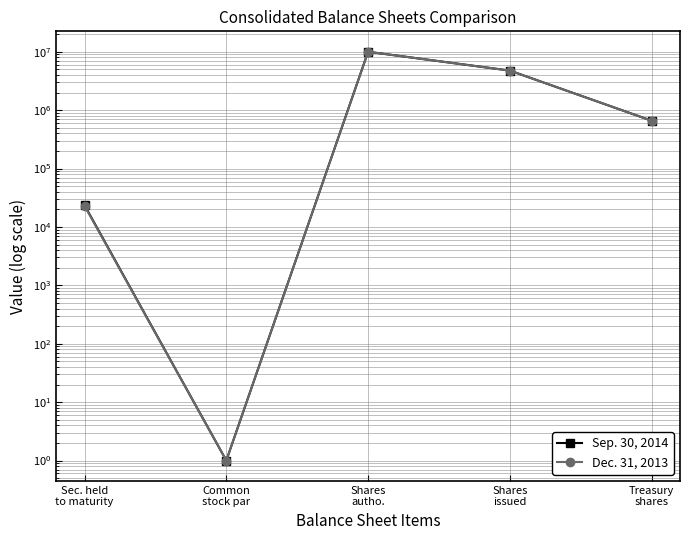

Rank the categories by Sep. 30, 2014 value from highest to lowest.

Shares
autho., Shares
issued, Treasury
shares, Sec. held
to maturity, Common
stock par